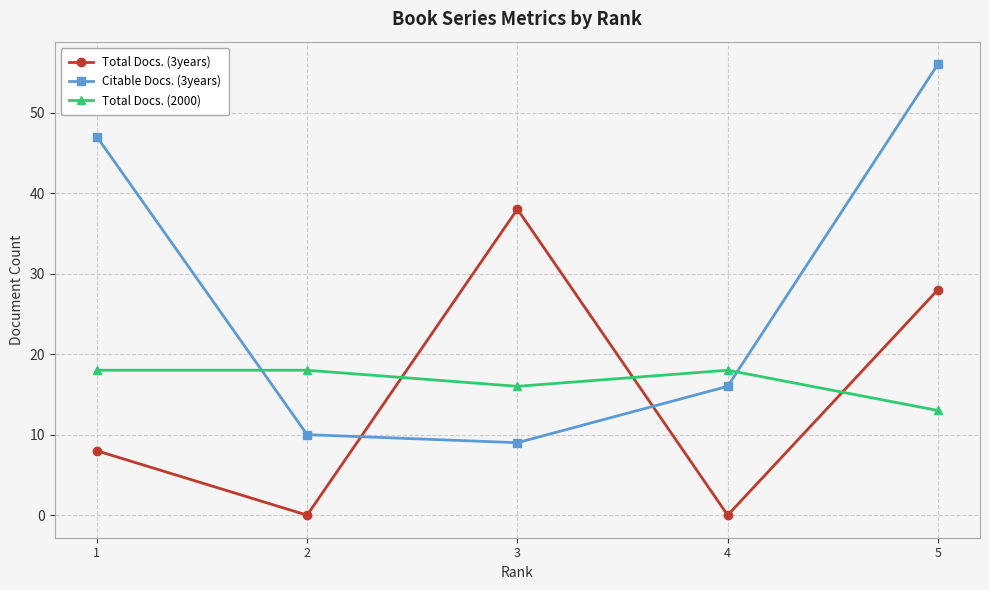

Rank the series by their maximum value, from highest to lowest.

Citable Docs. (3years), Total Docs. (3years), Total Docs. (2000)